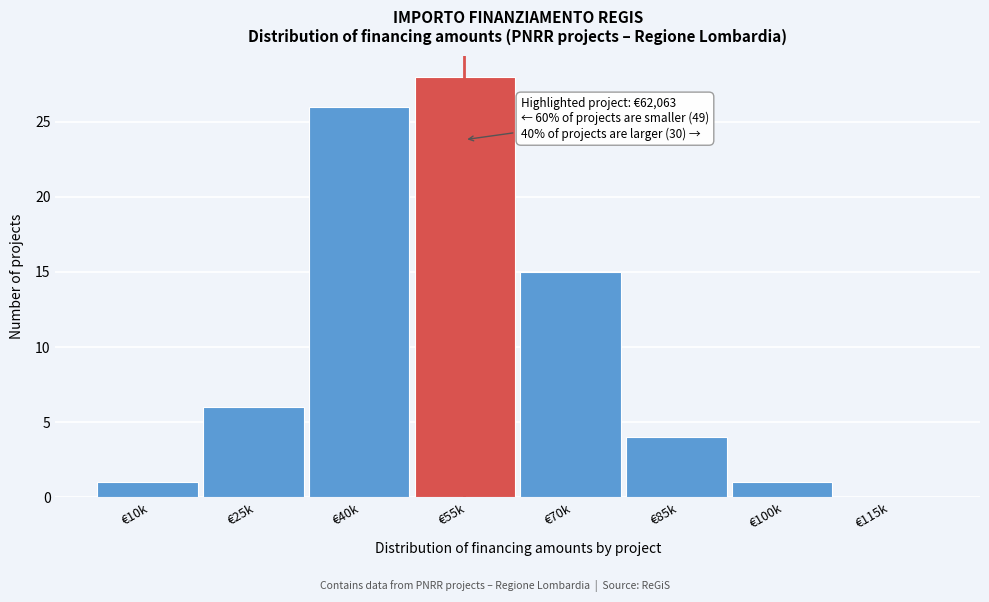

Reading right to left, transcribe all the data shown in this chart.

€115k=0	€100k=1	€85k=4	€70k=15	€55k=28	€40k=26	€25k=6	€10k=1